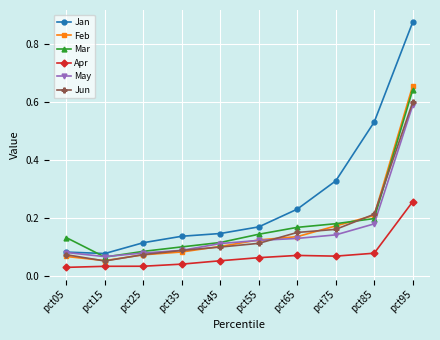

Which category has the highest value in the Mar series?

pct95